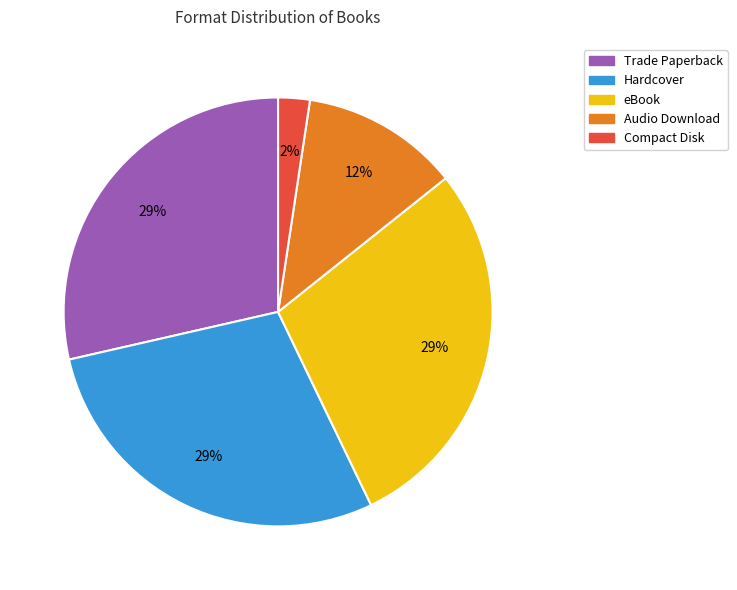

Which slice is the smallest?

Compact Disk